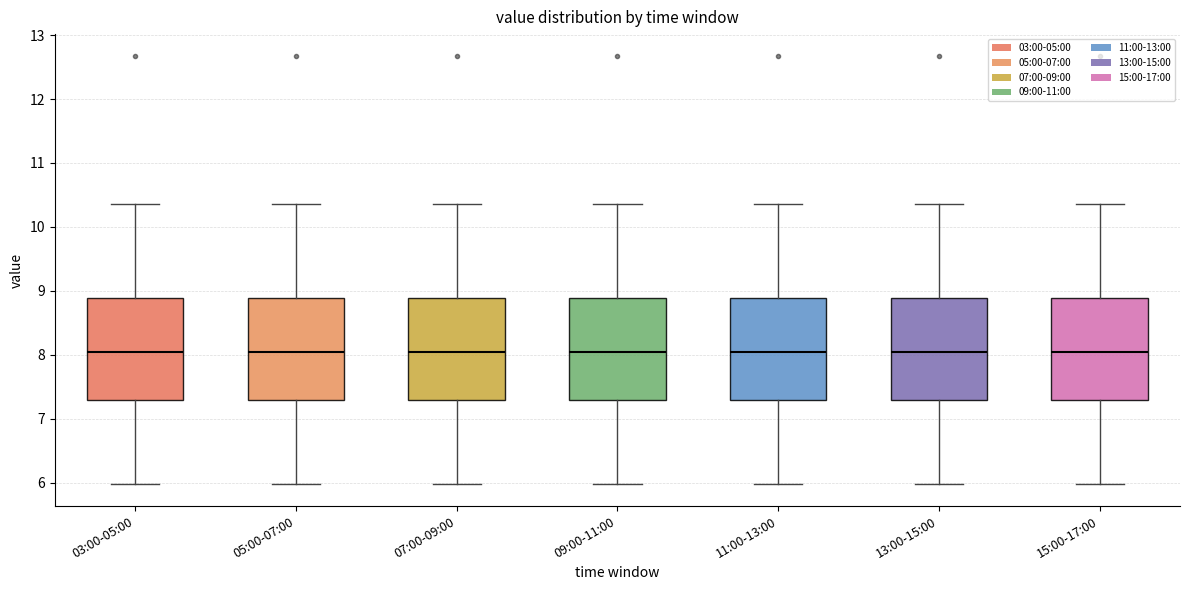

Reading left to right, read every box against the y-axis: the position of its median line, the range the box covers, and the ends of its whiskers. The values are not printed on the chart, so give them approximately, as read against the axis.

03:00-05:00: median 8.1, box 7.3 to 8.9, whiskers 6.0 to 10.4
05:00-07:00: median 8.1, box 7.3 to 8.9, whiskers 6.0 to 10.4
07:00-09:00: median 8.1, box 7.3 to 8.9, whiskers 6.0 to 10.4
09:00-11:00: median 8.1, box 7.3 to 8.9, whiskers 6.0 to 10.4
11:00-13:00: median 8.1, box 7.3 to 8.9, whiskers 6.0 to 10.4
13:00-15:00: median 8.1, box 7.3 to 8.9, whiskers 6.0 to 10.4
15:00-17:00: median 8.1, box 7.3 to 8.9, whiskers 6.0 to 10.4